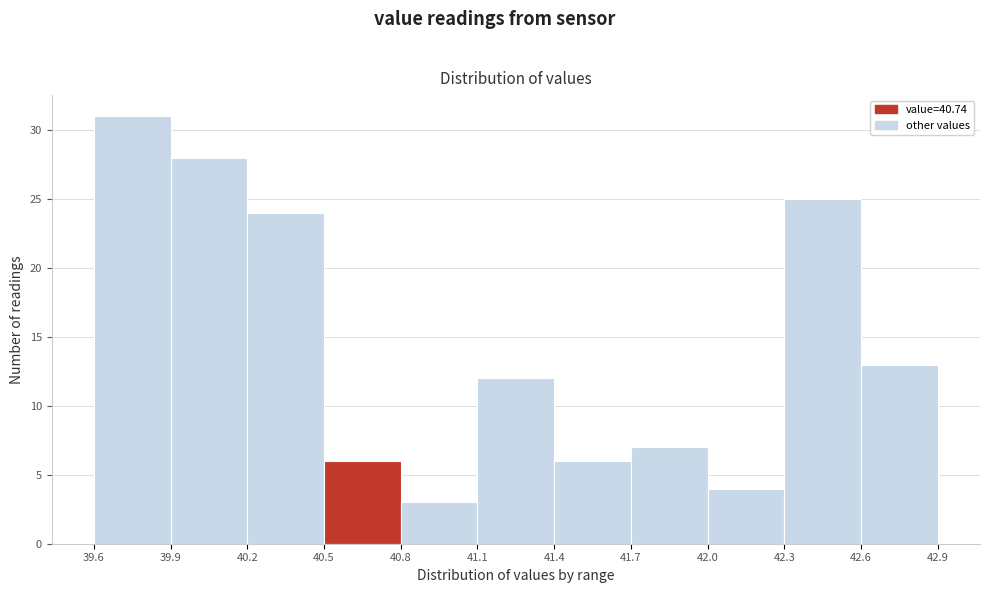

Reading left to right, list every bar in this chart as the range it spans on the x-axis followed by its height. The values are not printed on the chart, so give them approximately, as read against the axis.

39.6 to 39.9: 31
39.9 to 40.2: 28
40.2 to 40.5: 24
40.5 to 40.8: 6
40.8 to 41.1: 3
41.1 to 41.4: 12
41.4 to 41.7: 6
41.7 to 42.0: 7
42.0 to 42.3: 4
42.3 to 42.6: 25
42.6 to 42.9: 13